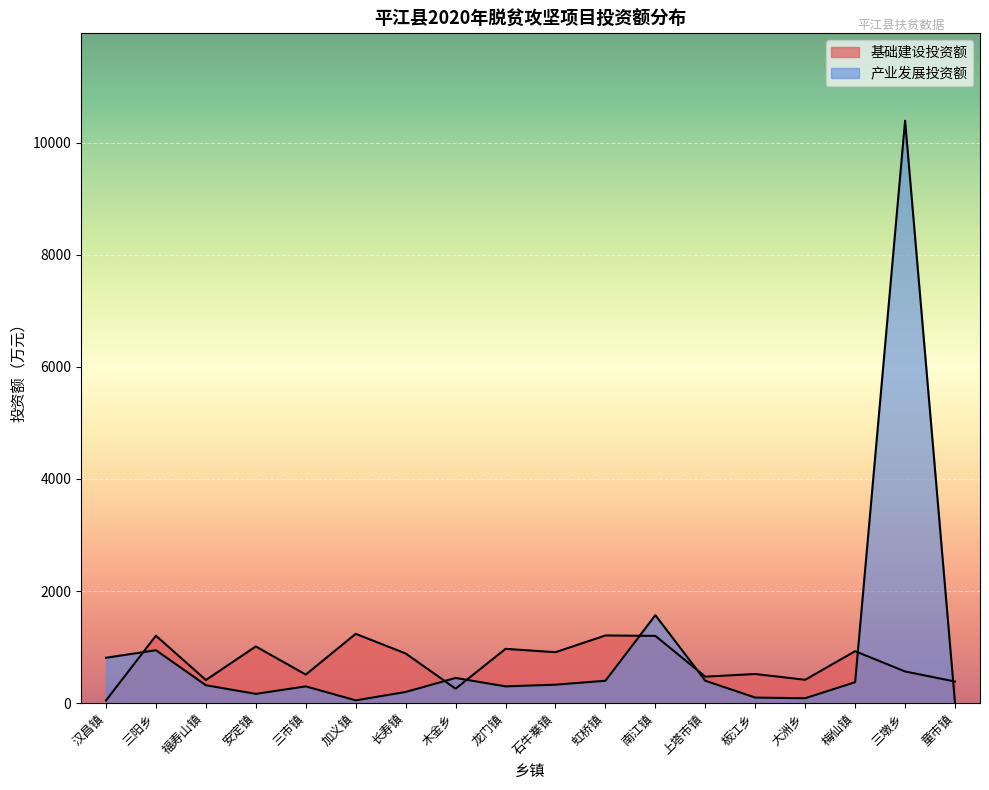

Reading left to right, what are all the values shown in this chart?

基础建设投资额: 汉昌镇=48.3	三阳乡=1204.6	福寿山镇=413.1	安定镇=1012.5	三市镇=509.9	加义镇=1237.1	长寿镇=887.1	木金乡=258.3	龙门镇=969.0	石牛寨镇=909.7	虹桥镇=1208.1	南江镇=1200.5	上塔市镇=473.3	板江乡=520.4	大洲乡=417.6	梅仙镇=927.6	三墩乡=565.2	童市镇=386.0
产业发展投资额: 汉昌镇=810.0	三阳乡=945.0	福寿山镇=320.0	安定镇=166.0	三市镇=300.0	加义镇=50.0	长寿镇=200.0	木金乡=450.0	龙门镇=300.0	石牛寨镇=330.0	虹桥镇=400.0	南江镇=1570.0	上塔市镇=400.0	板江乡=100.0	大洲乡=88.0	梅仙镇=375.0	三墩乡=10392.7	童市镇=0.0